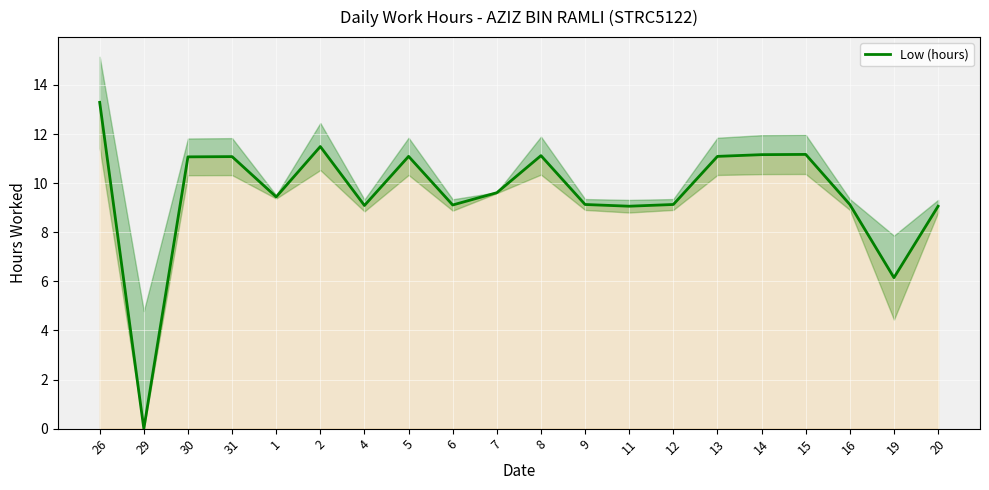

Rank the categories by value from highest to lowest.

26, 2, 15, 14, 8, 5, 13, 31, 30, 7, 1, 9, 12, 16, 6, 4, 11, 20, 19, 29